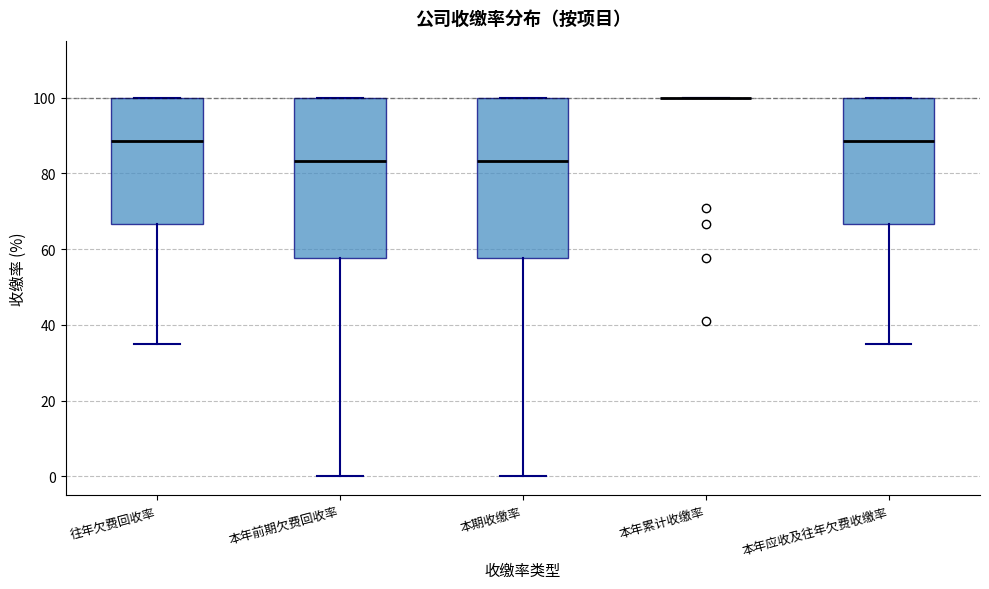

Reading left to right, transcribe this box plot: for each box, give where its median line is, the range the box spans, and where its two whiskers end, as read against the y-axis. The values are not printed on the chart, so give them approximately, as read against the axis.

往年欠费回收率: median 88, box 66 to 100, whiskers 34 to 100
本年前期欠费回收率: median 84, box 58 to 100, whiskers 0 to 100
本期收缴率: median 84, box 58 to 100, whiskers 0 to 100
本年累计收缴率: box collapsed to a line at 100, whiskers 100 to 100
本年应收及往年欠费收缴率: median 88, box 66 to 100, whiskers 34 to 100